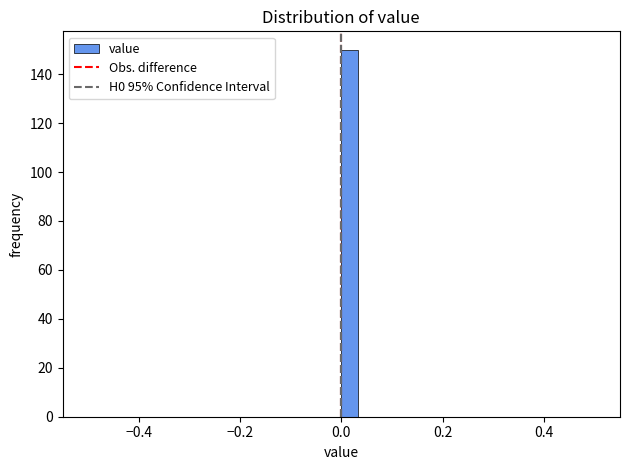

Around what value on the x-axis is the tallest bar? Give the approximate position of its centre, as read against the axis.

0.02